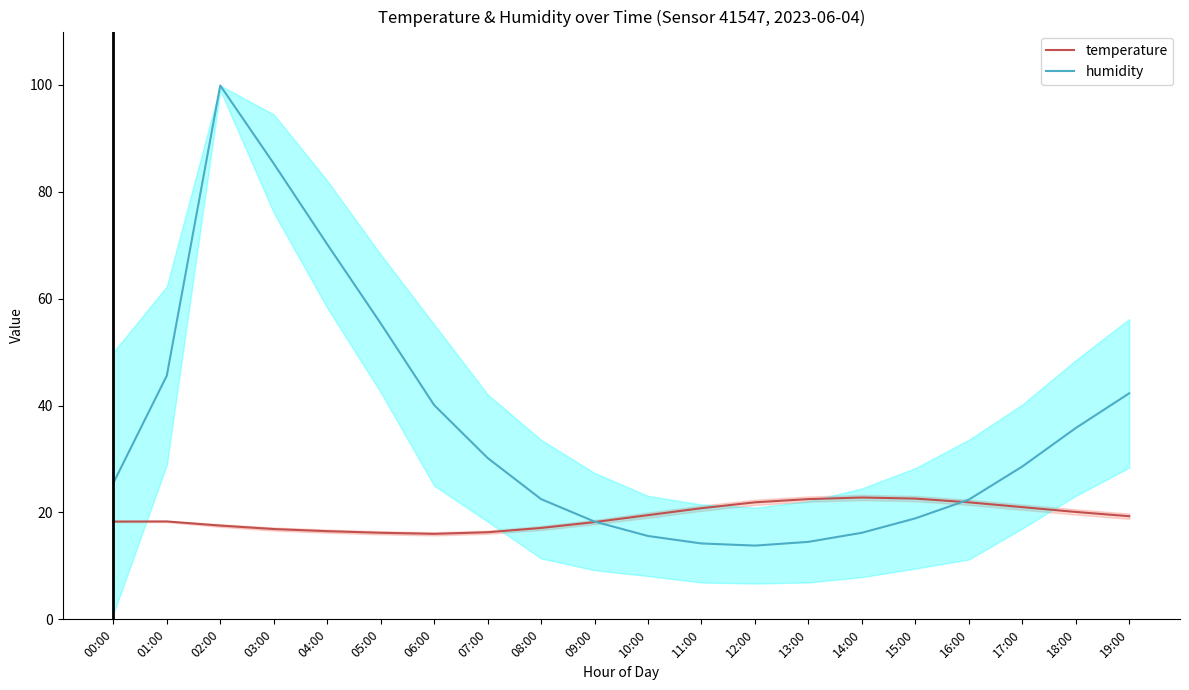

What is the sum of the humidity values at 19:00 and 01:00?

87.9